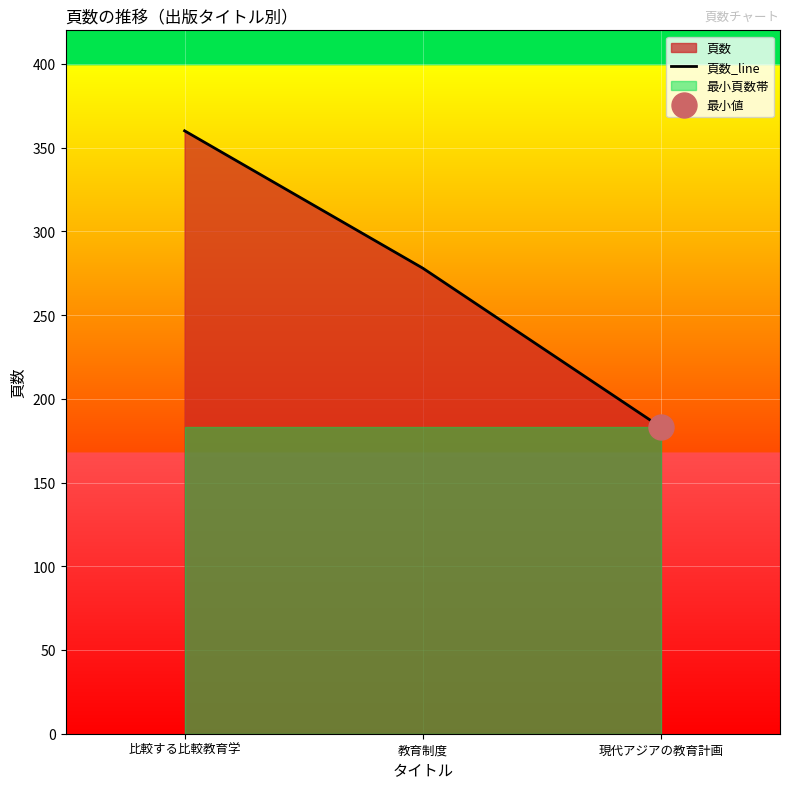

How many lines are shown in the chart?

1